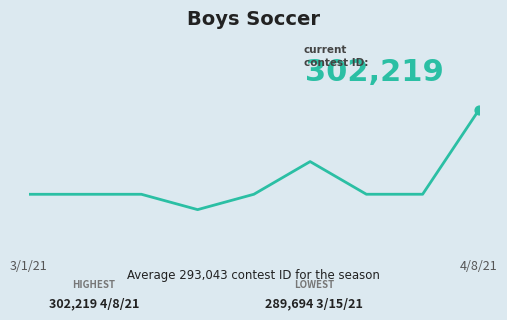

Is this an area chart (filled region under the line)?

No